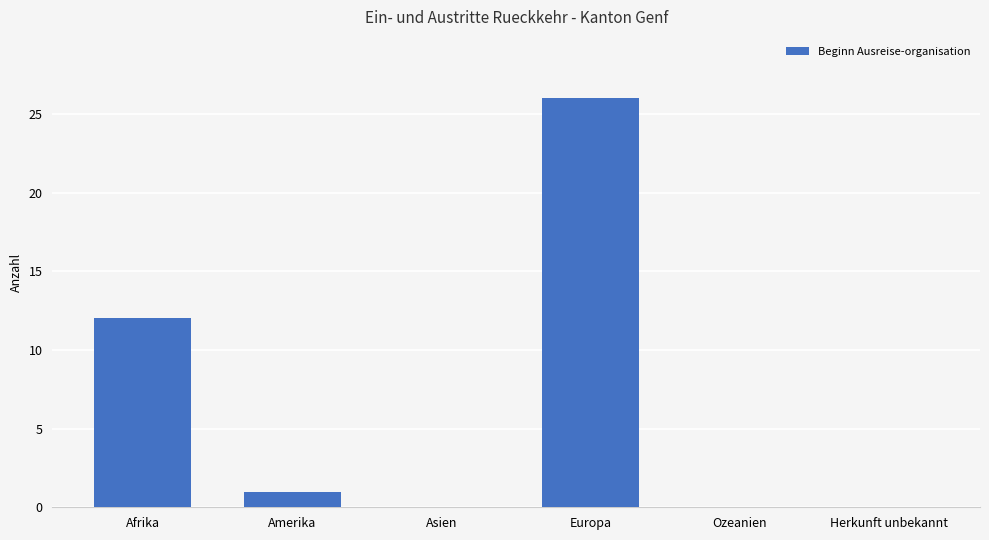

What is the greatest value displayed?

26